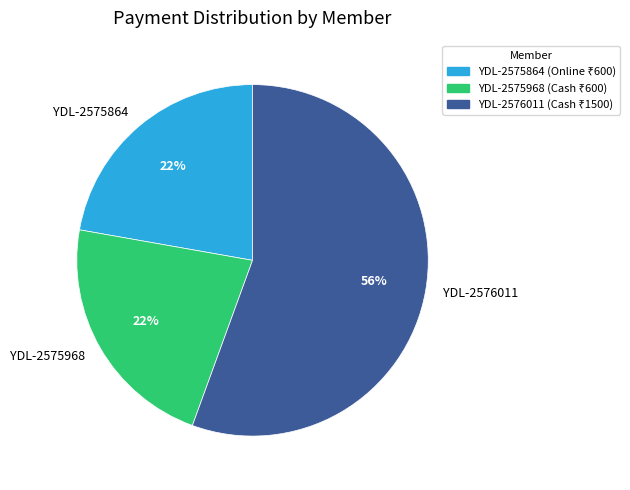

Is there any slice that represents more than half of the pie?

Yes